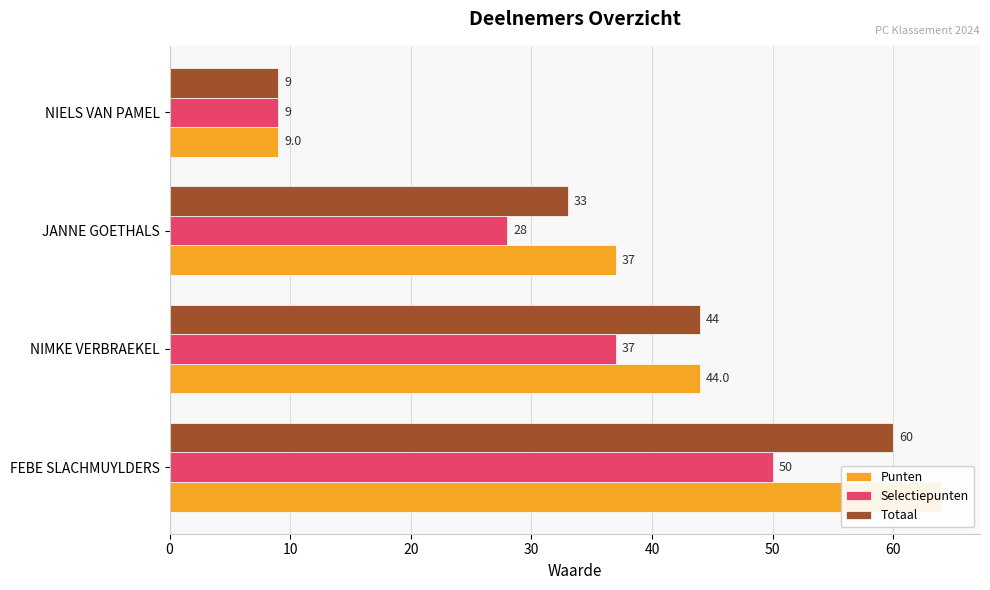

What is the difference between the highest and lowest values at NIMKE VERBRAEKEL?

7